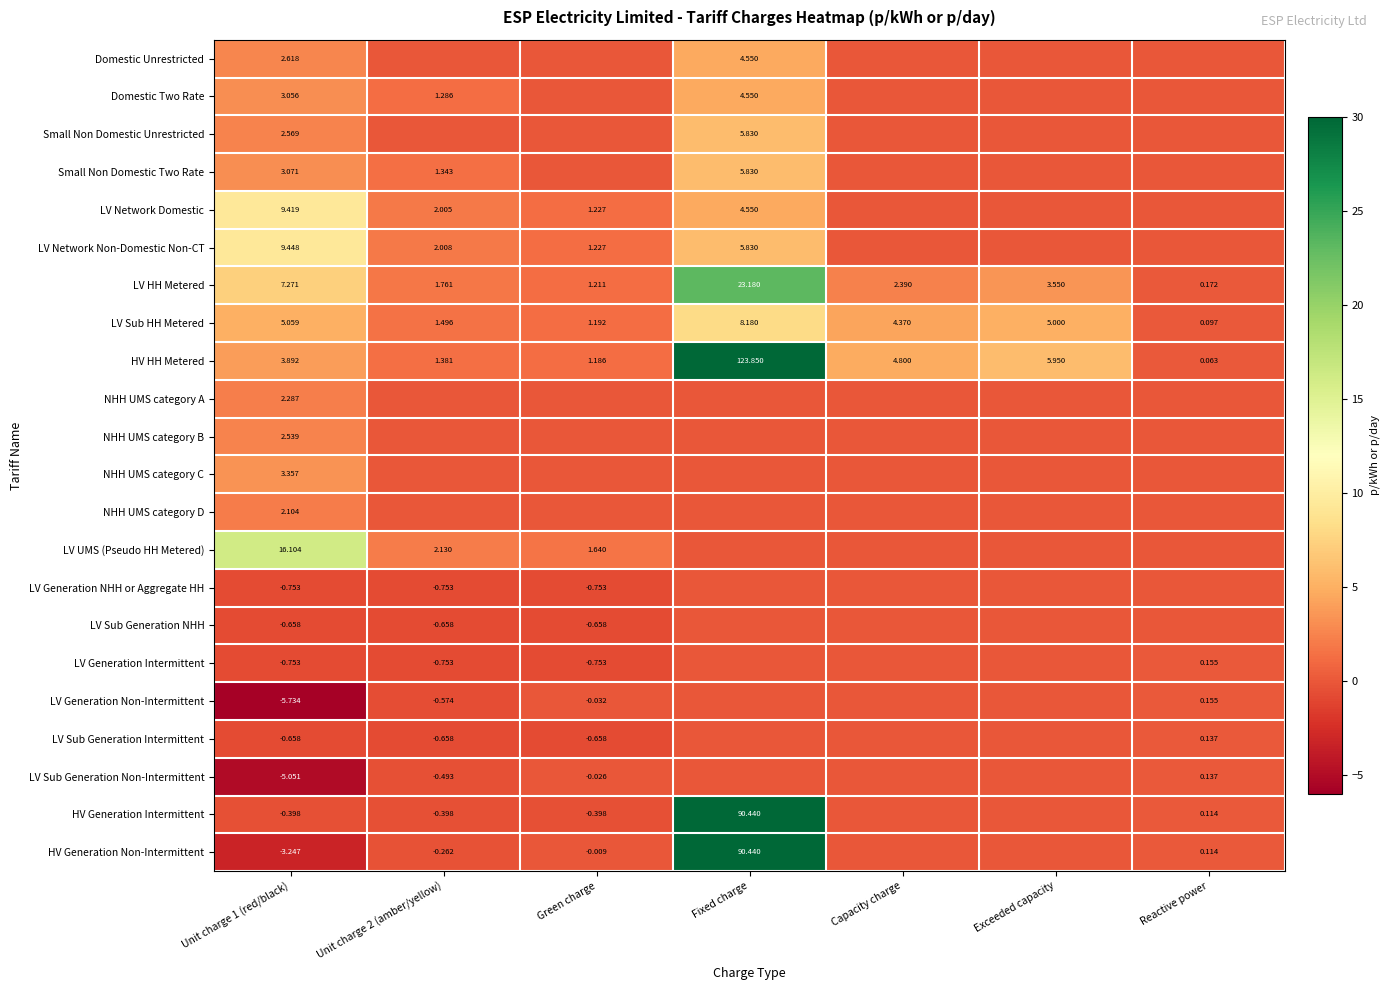

Which category has the highest value in the LV HH Metered series?

Fixed charge